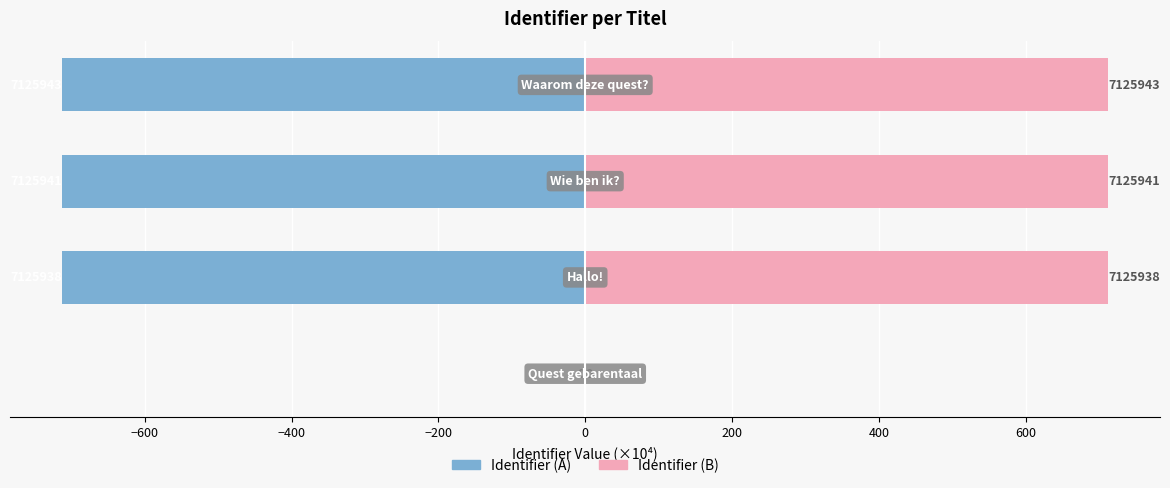

The Identifier (B) series shows 712.6 at −200. True or false?

True